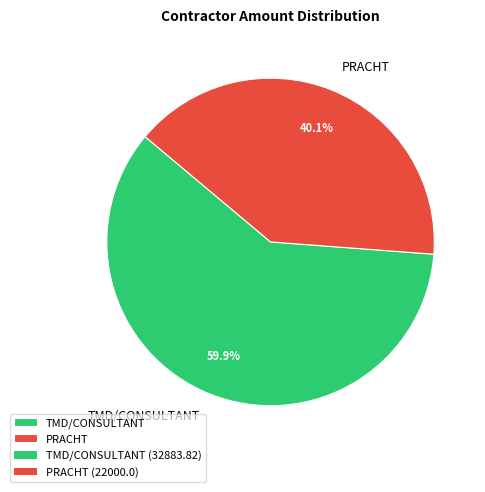

The PRACHT slice represents 53% of the pie. True or false?

False